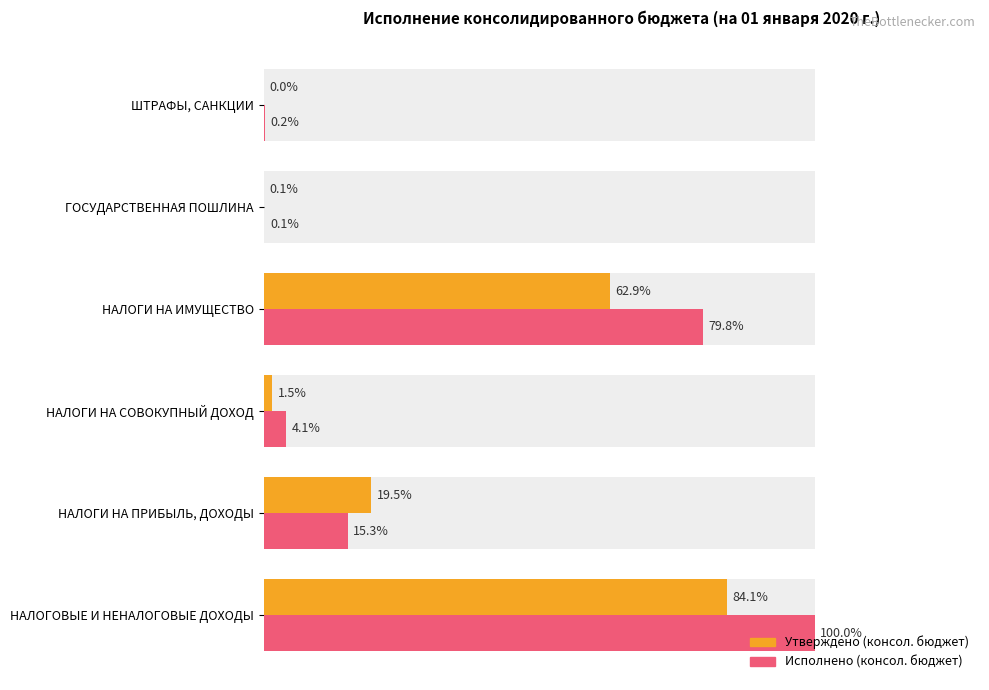

Rank the series by their maximum value, from lowest to highest.

Утверждено (консол. бюджет), Исполнено (консол. бюджет)